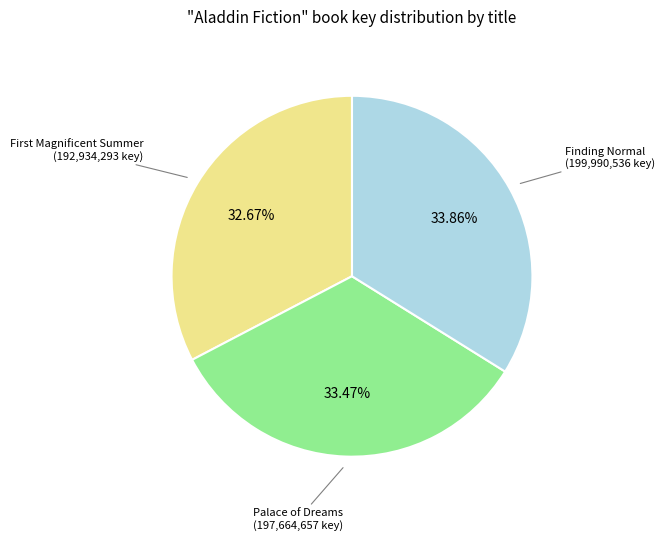

What is the smallest slice in the pie chart?

First Magnificent Summer